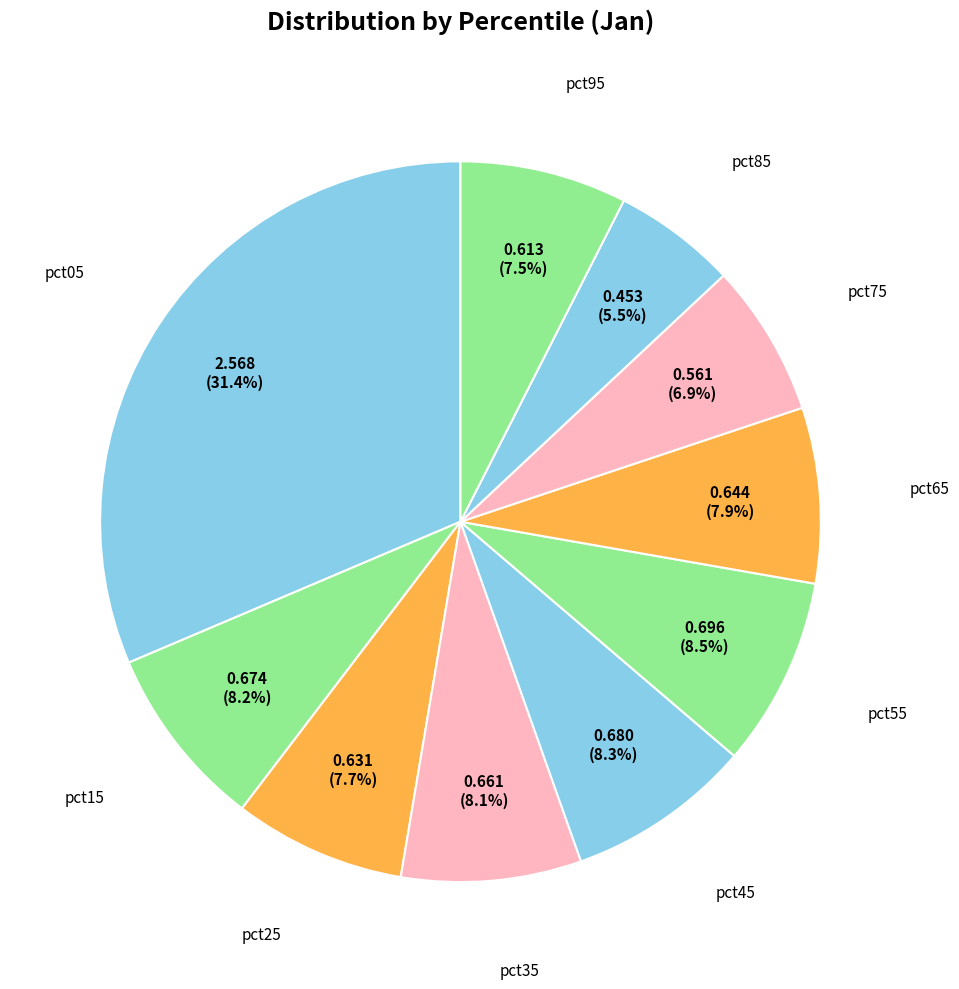

How many slices are in this pie chart?

10